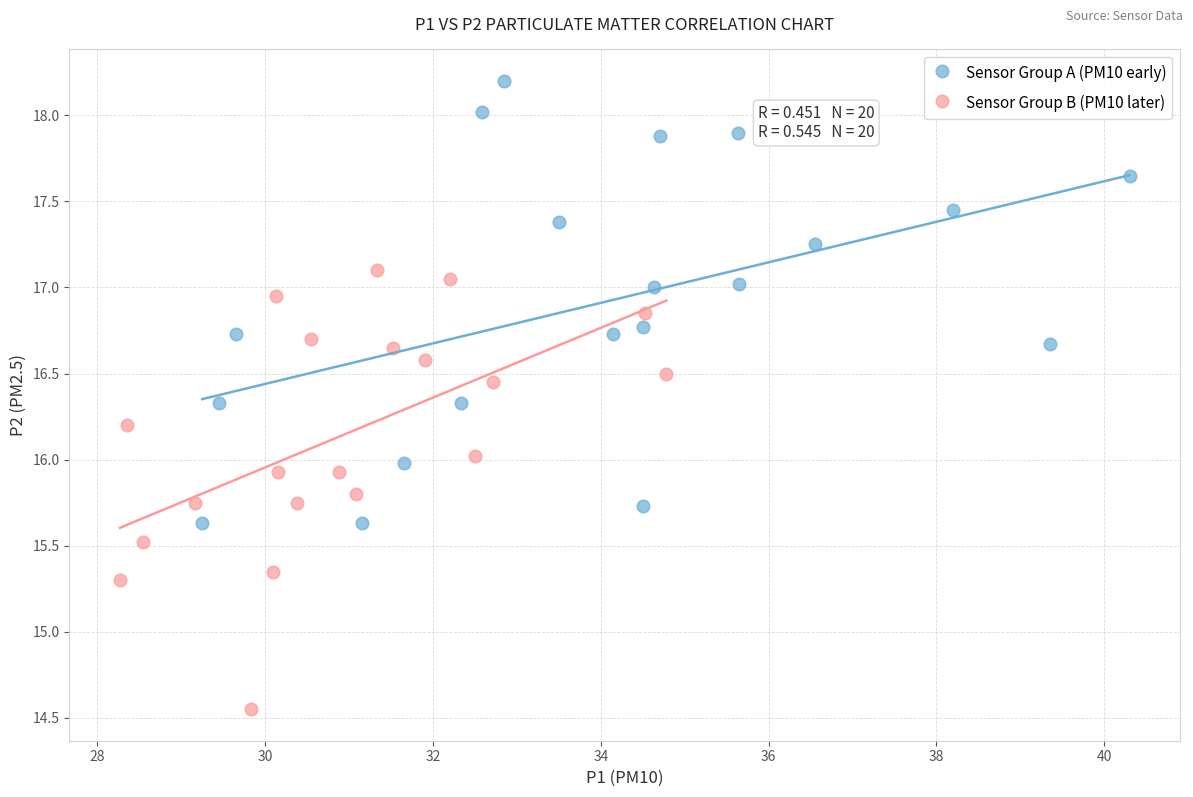

Which series reaches the minimum Y coordinate?

Sensor Group B (PM10 later)